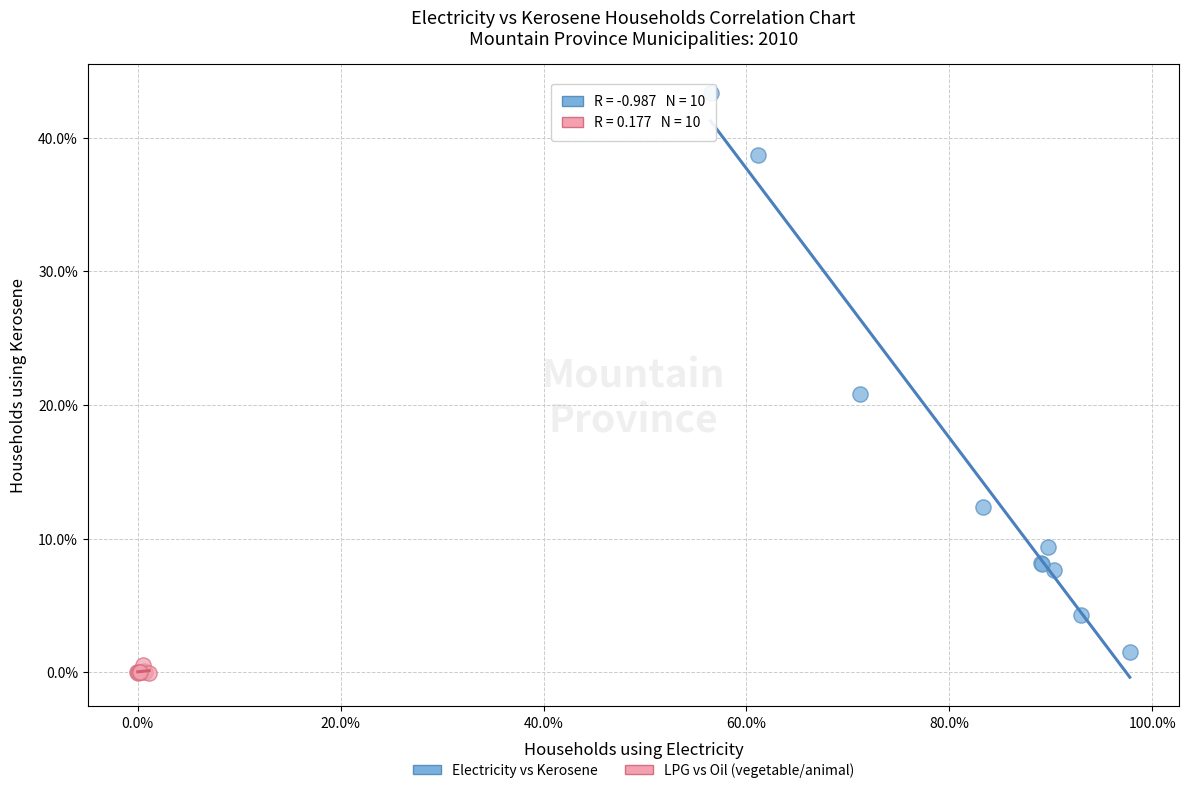

Which series has the largest Y range (max minus min)?

Electricity vs Kerosene